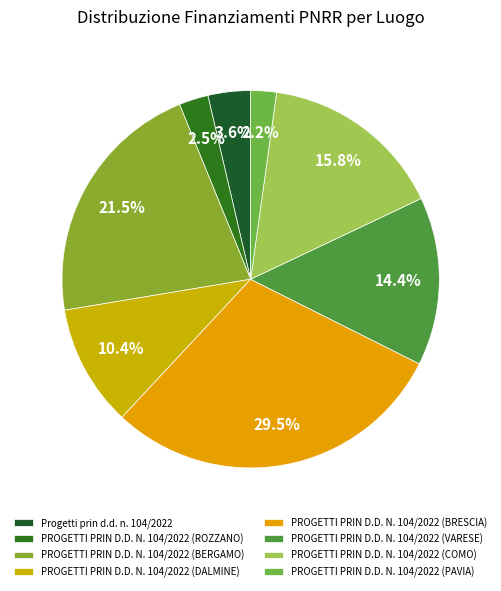

How many segments does this pie chart have?

8